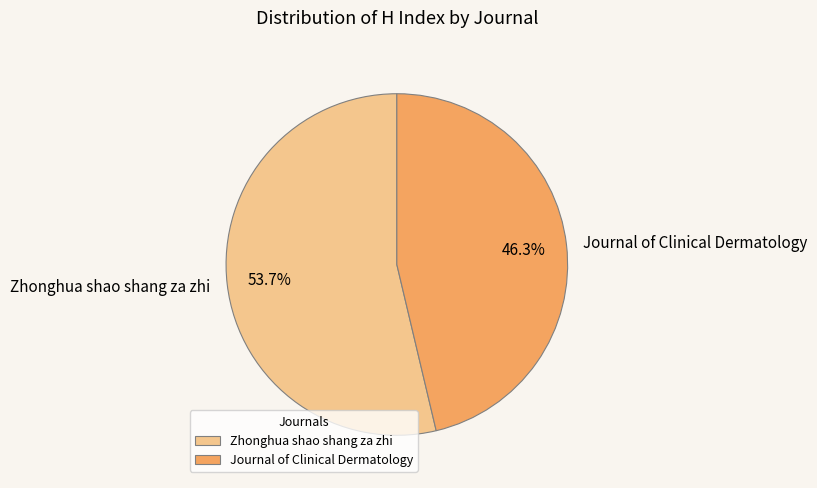

Is it true that Journal of Clinical Dermatology is 46% of the pie?

True